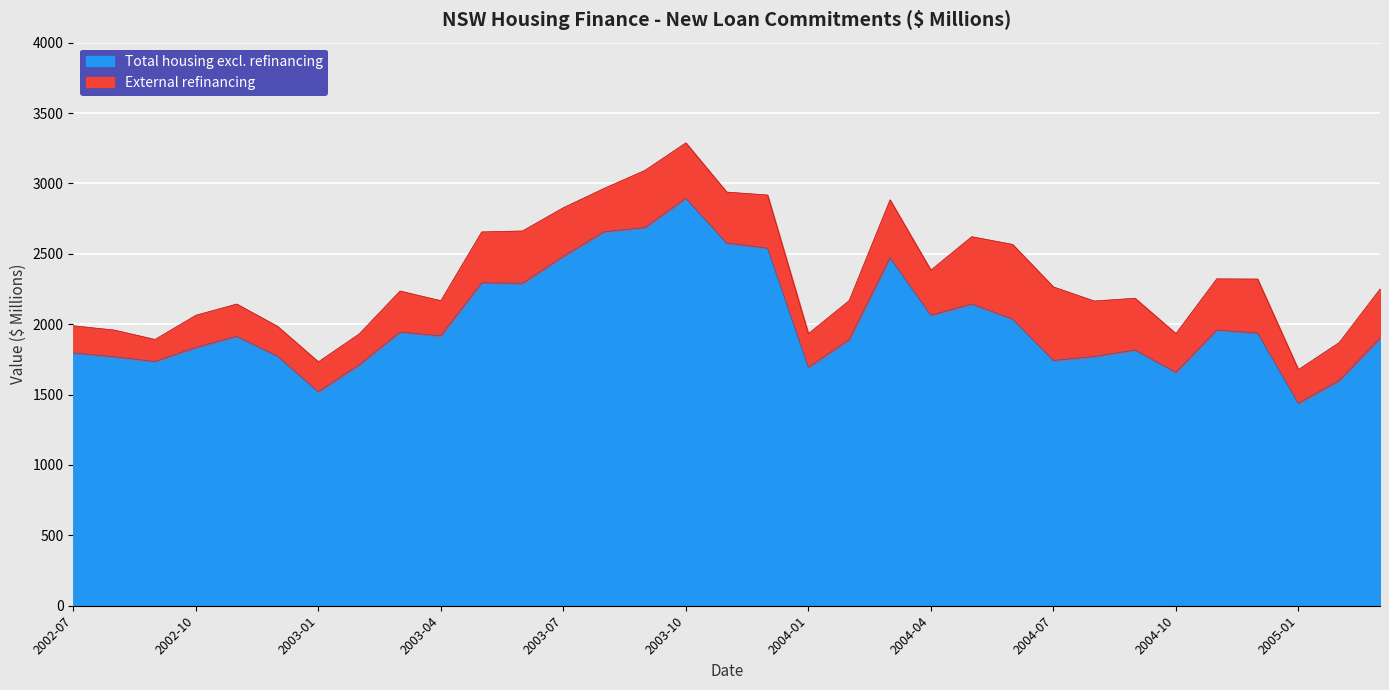

Rank the series by their maximum value, from highest to lowest.

Total housing excl. refinancing, External refinancing